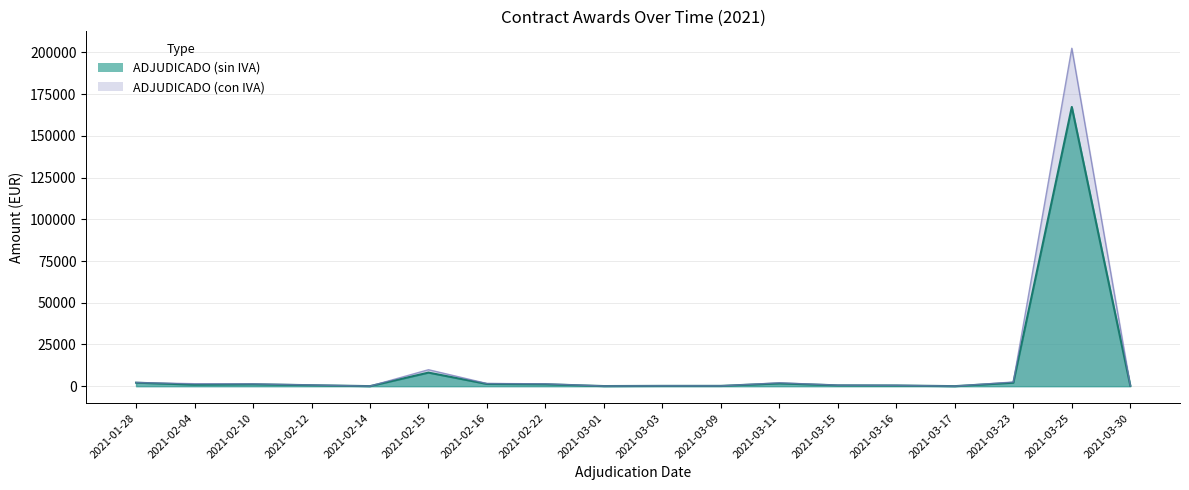

Rank the series by their maximum value, from highest to lowest.

ADJUDICADO (con IVA), ADJUDICADO (sin IVA)